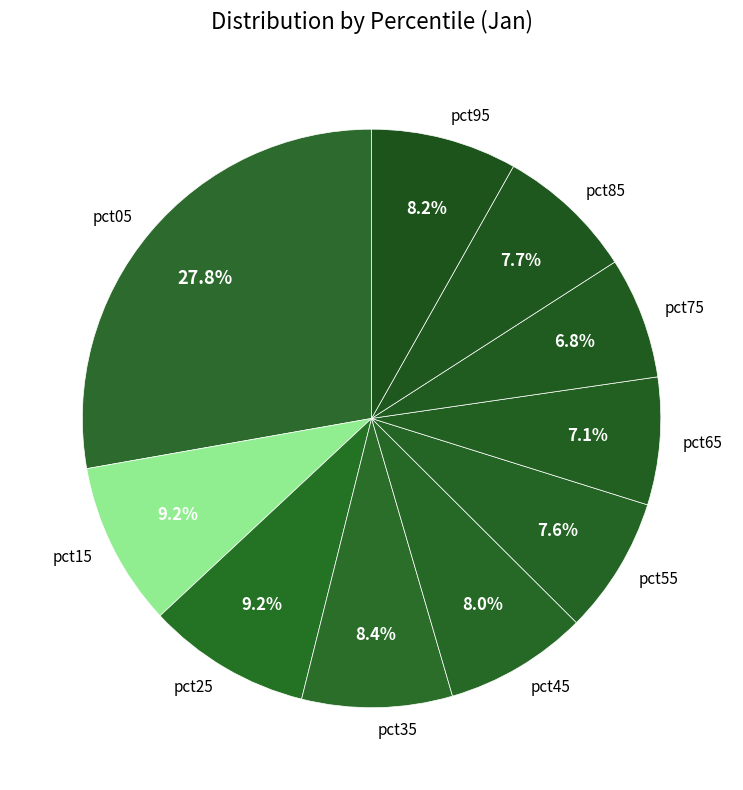

To the nearest percent, what portion does pct25 represent?

9%